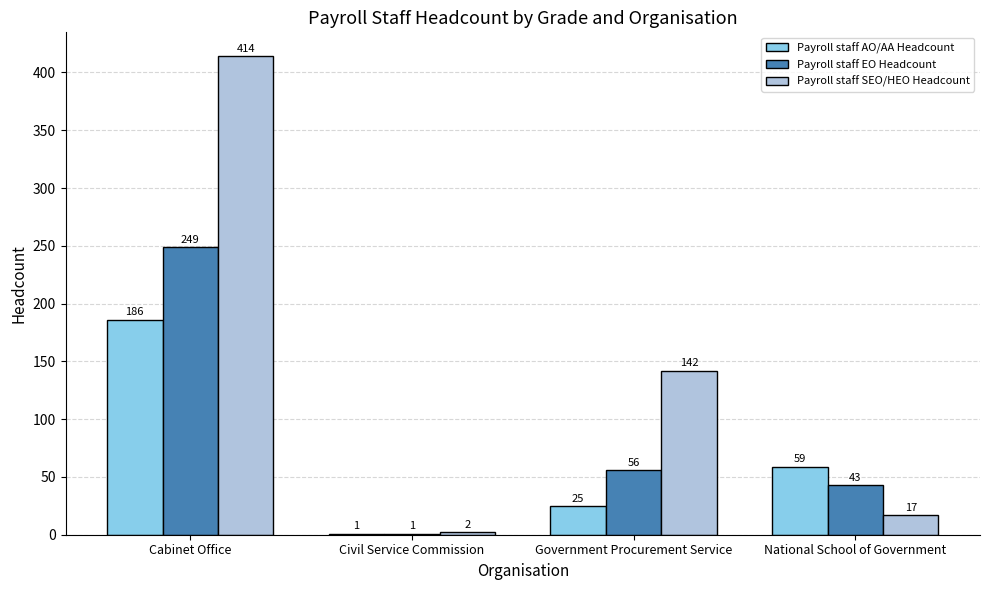

The Payroll staff SEO/HEO Headcount series shows 414 at Cabinet Office. True or false?

True